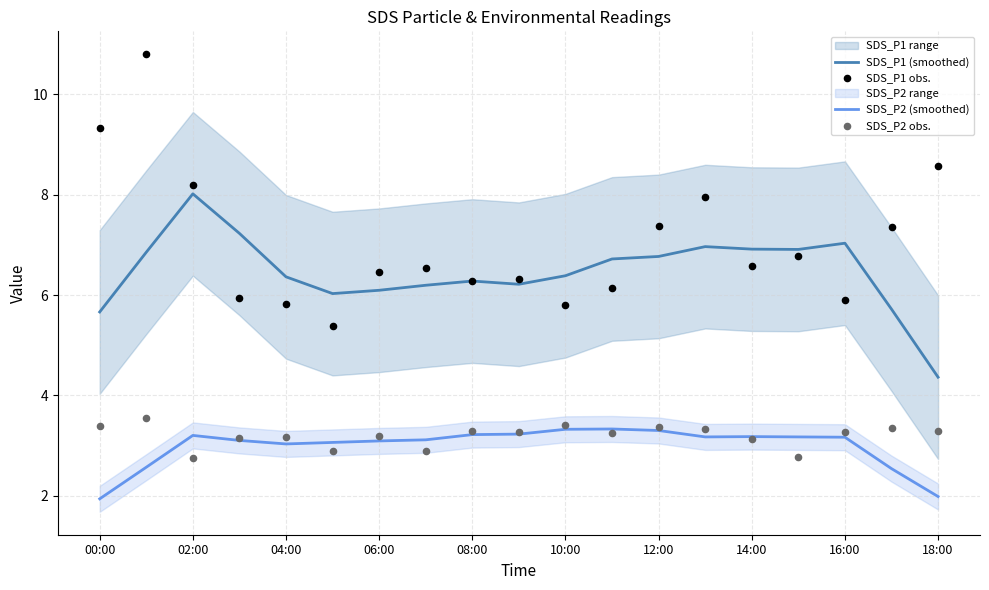

At how many categories does at least one series exceed 4?

19